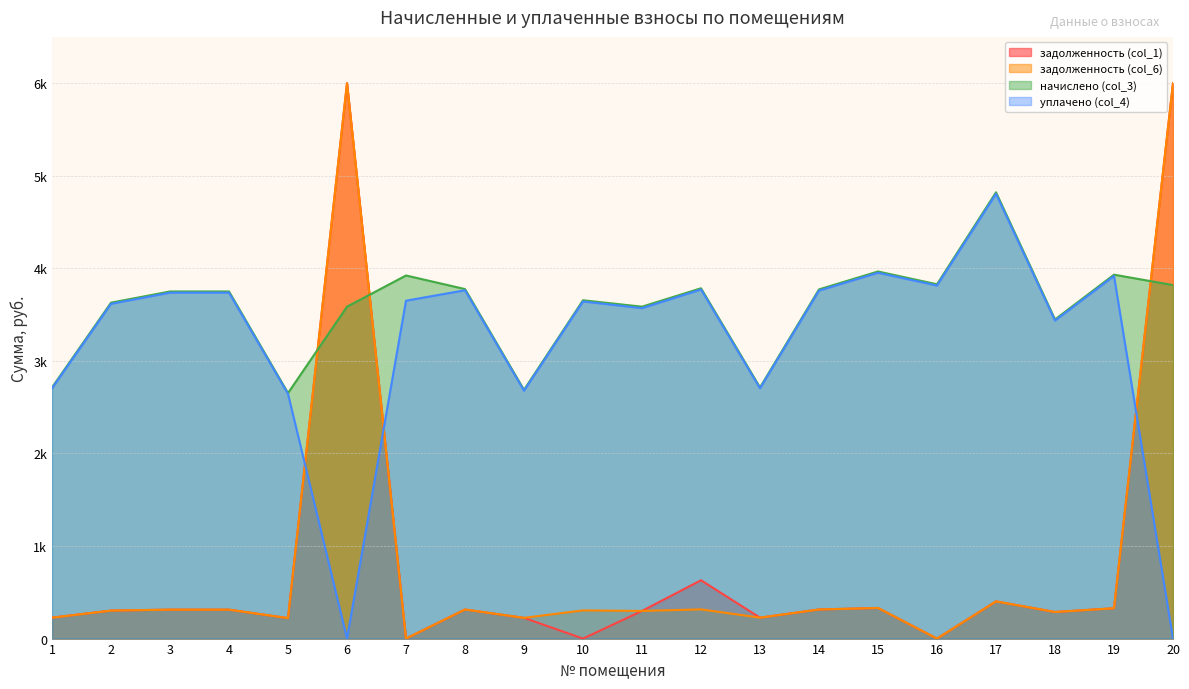

Where is задолженность (col_6) nearest to the value 3000?

17